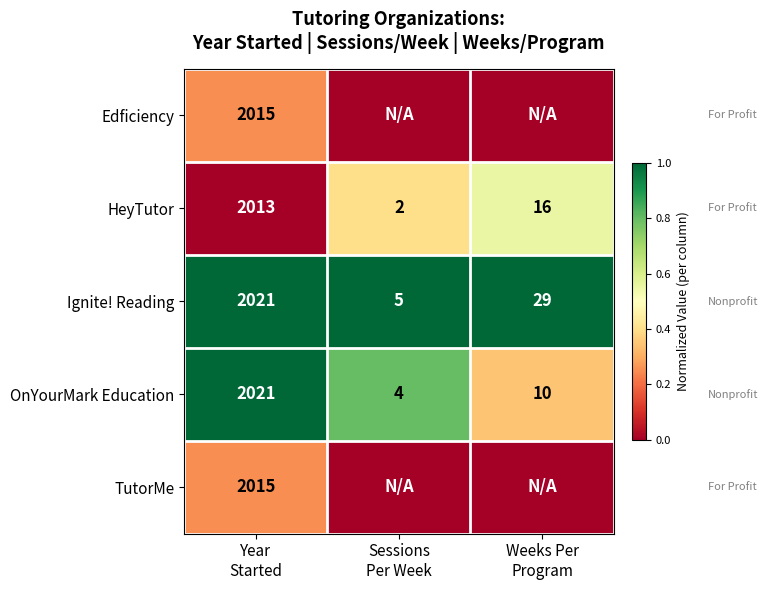

What is the maximum value for HeyTutor?

2013